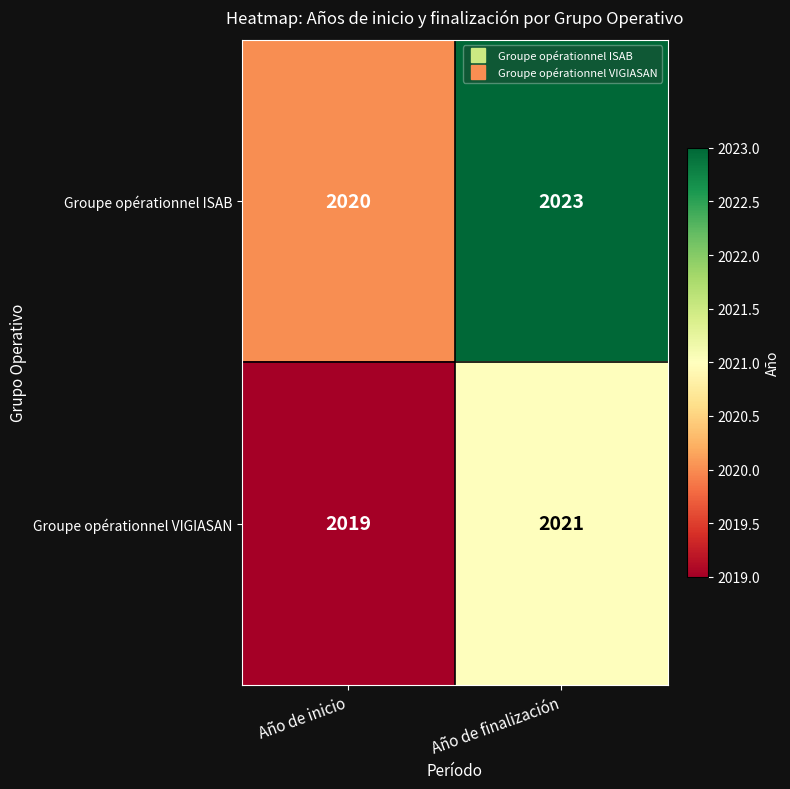

Which series has the largest total across all categories?

Groupe opérationnel ISAB